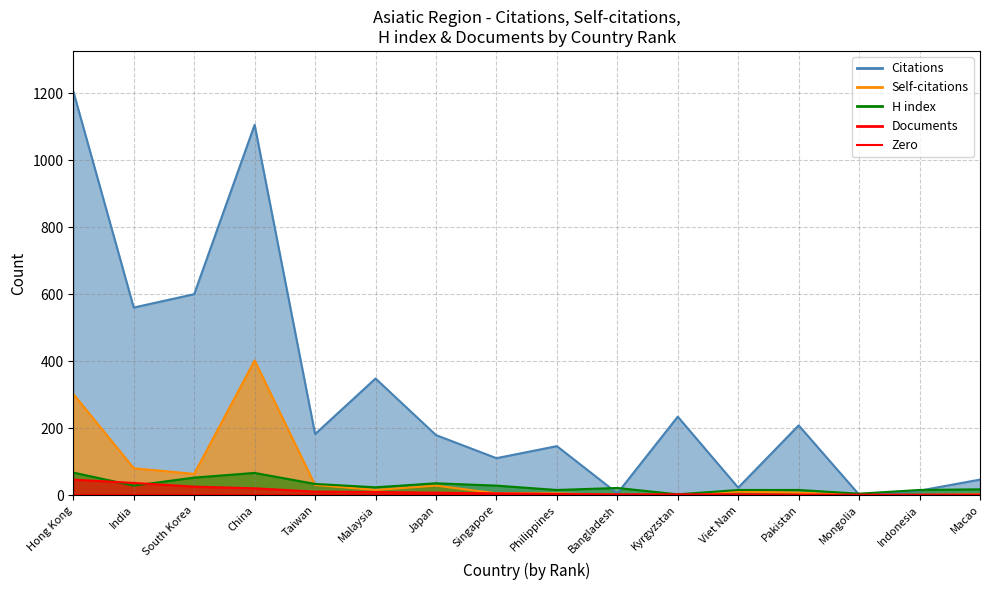

Which series changed the most between Viet Nam and Pakistan?

Citations